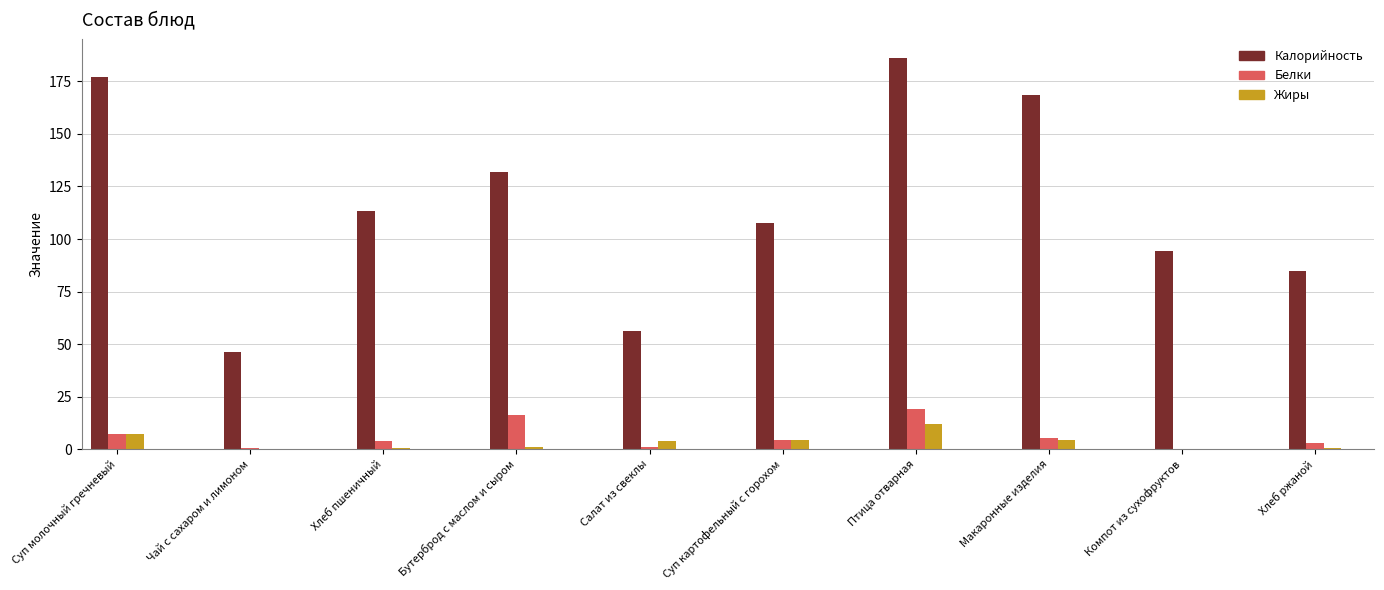

What is the sum of the Жиры values at Суп картофельный с горохом and Макаронные изделия?

8.7